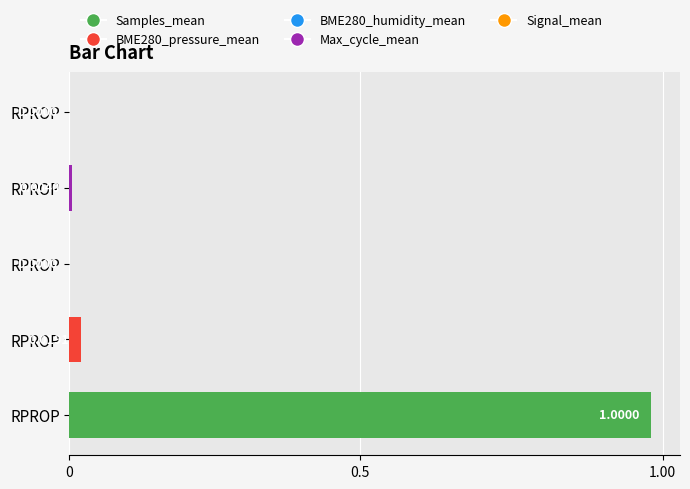

What is the greatest value displayed?

1.0